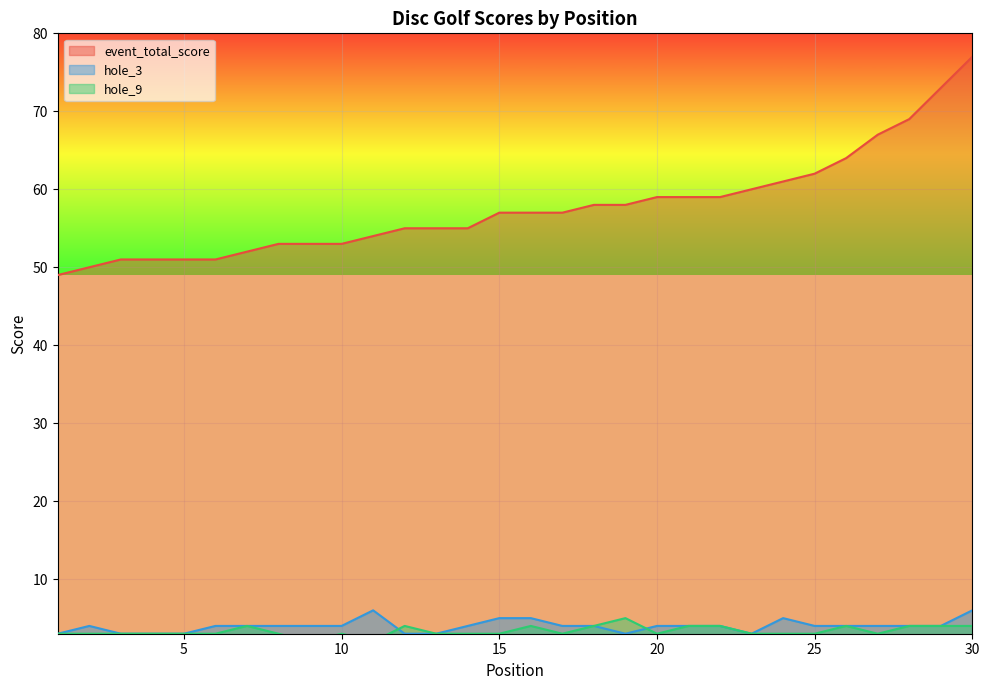

What is the highest value of the event_total_score series?

77